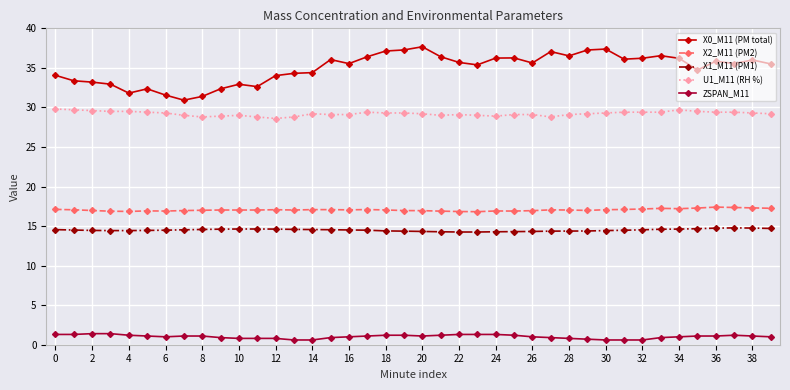

What is the value of the X1_M11 (PM1) point at the 28th from the left?

14.4